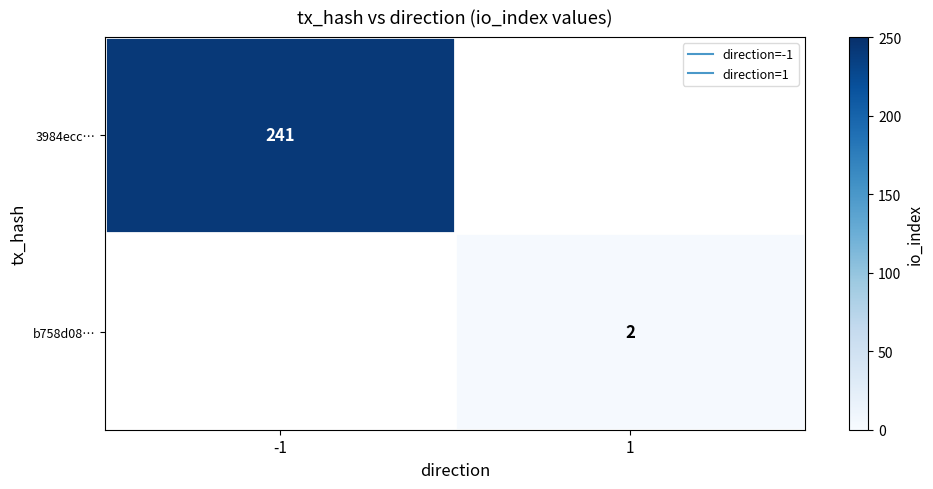

Rank the series by their average value, from highest to lowest.

3984ecc…, b758d08…